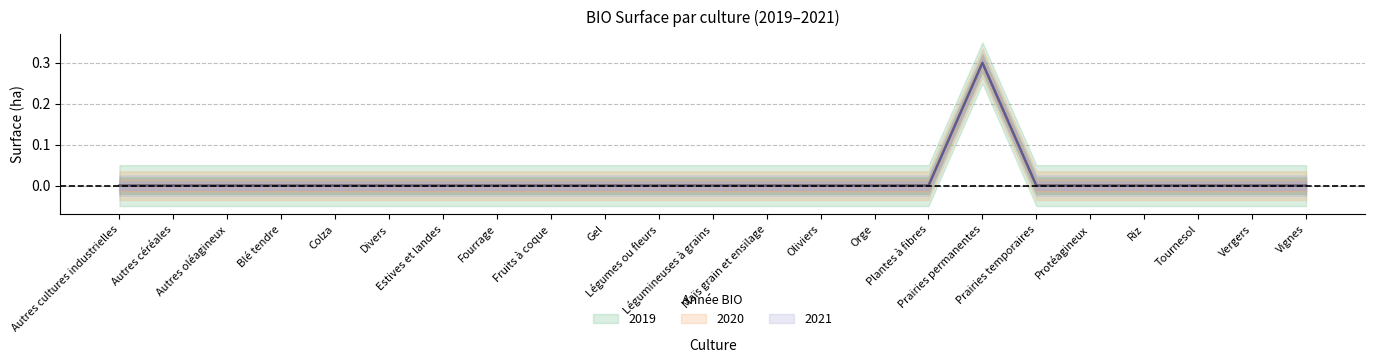

What is the maximum value shown in the chart?

0.3